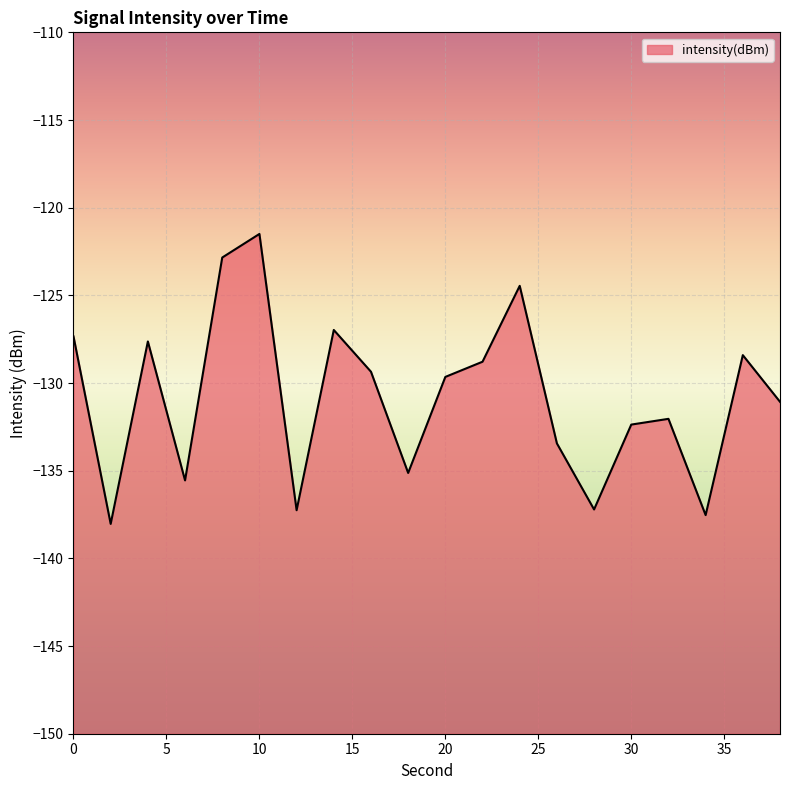

What is the change in value from 12 to 32?

+5.2